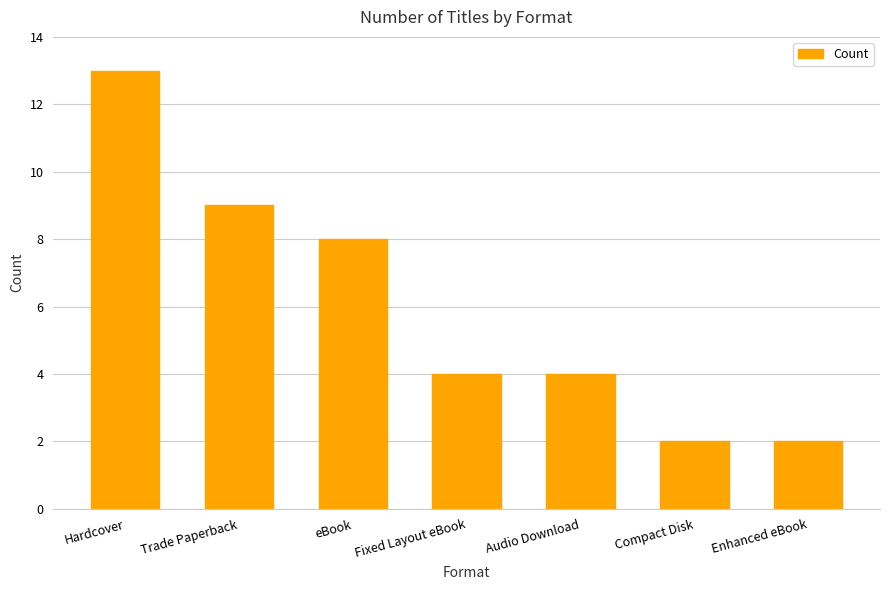

What is the label of the 6th bar from the right?

Trade Paperback